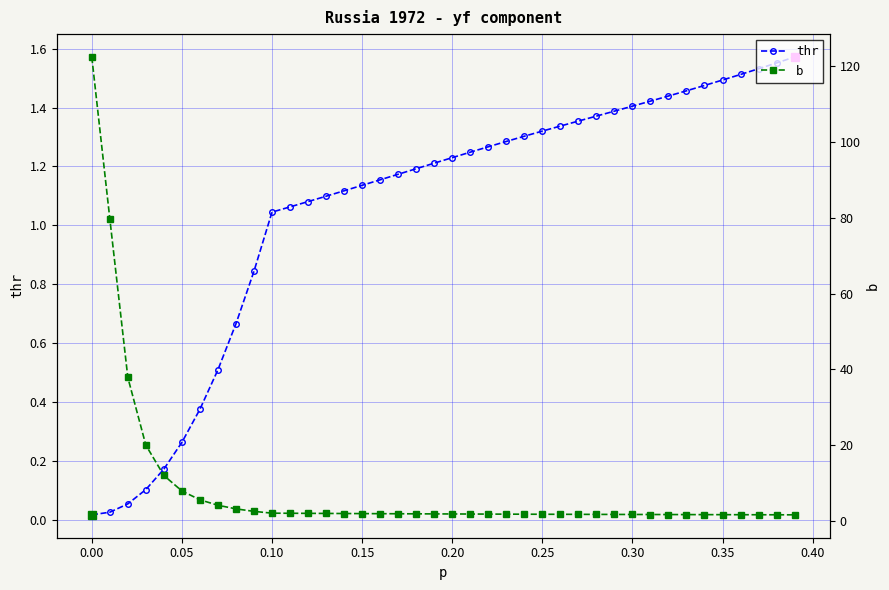

At which label does thr first exceed 1?

0.10